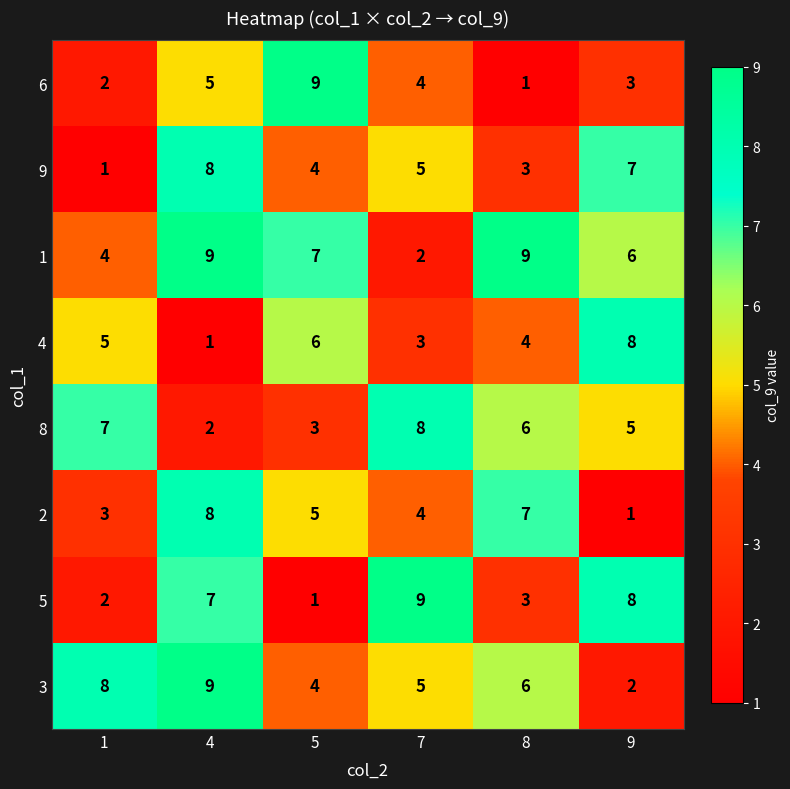

What is the difference between the highest and lowest values at 5?

8